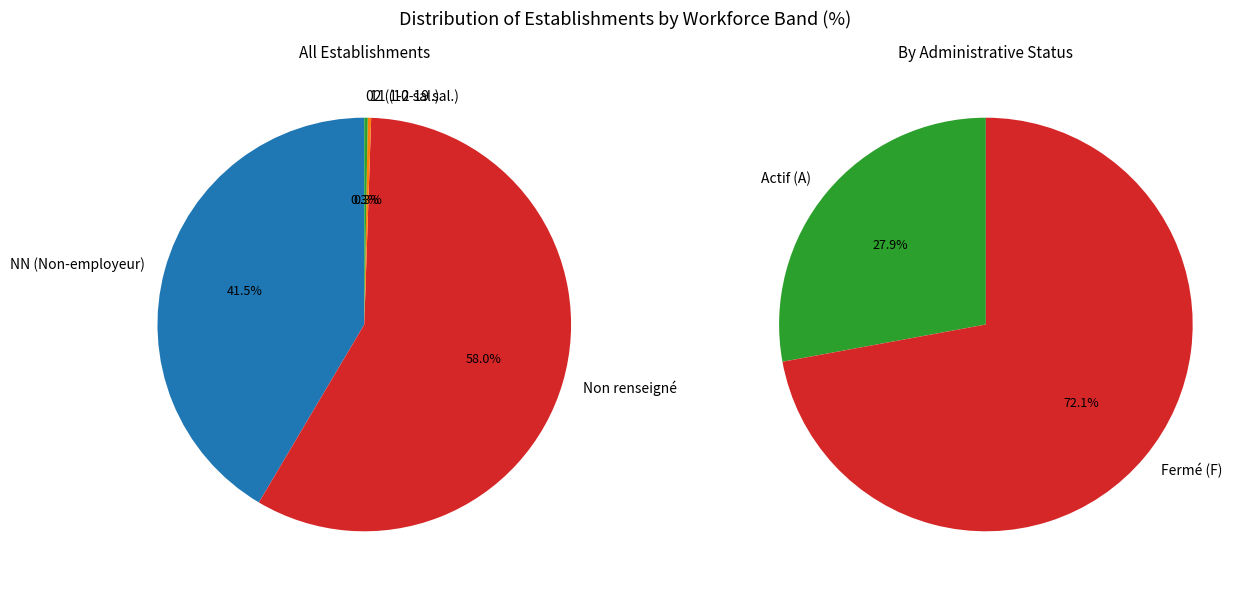

What is the change in value from 00 to 03?

-2